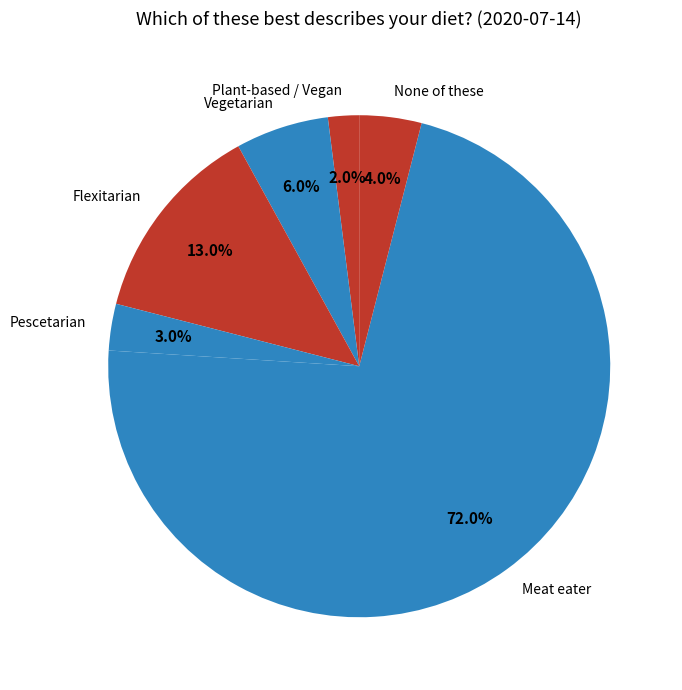

True or false: Flexitarian accounts for 26% of the total.

False